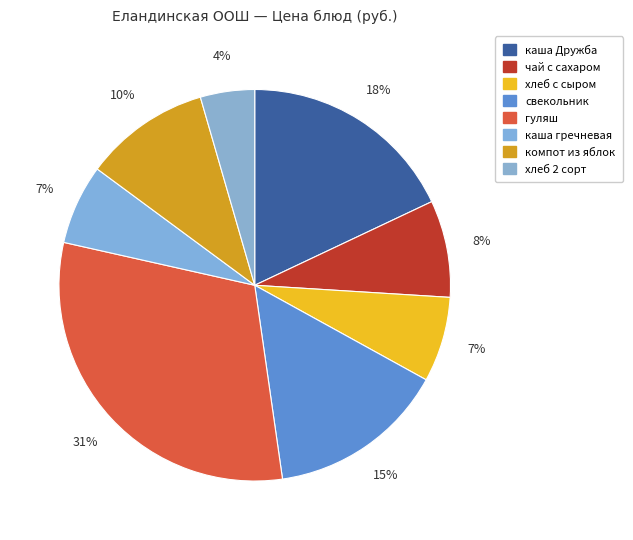

Approximately how many times larger is the value at свекольник compared to каша гречневая?

2.2